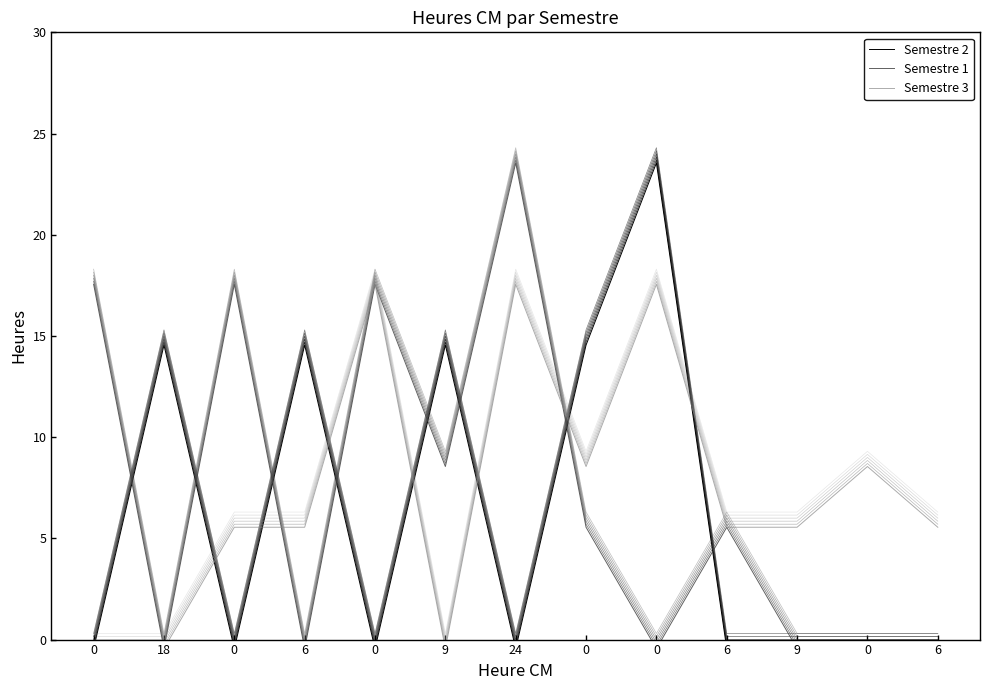

Does the chart have visible grid lines?

No